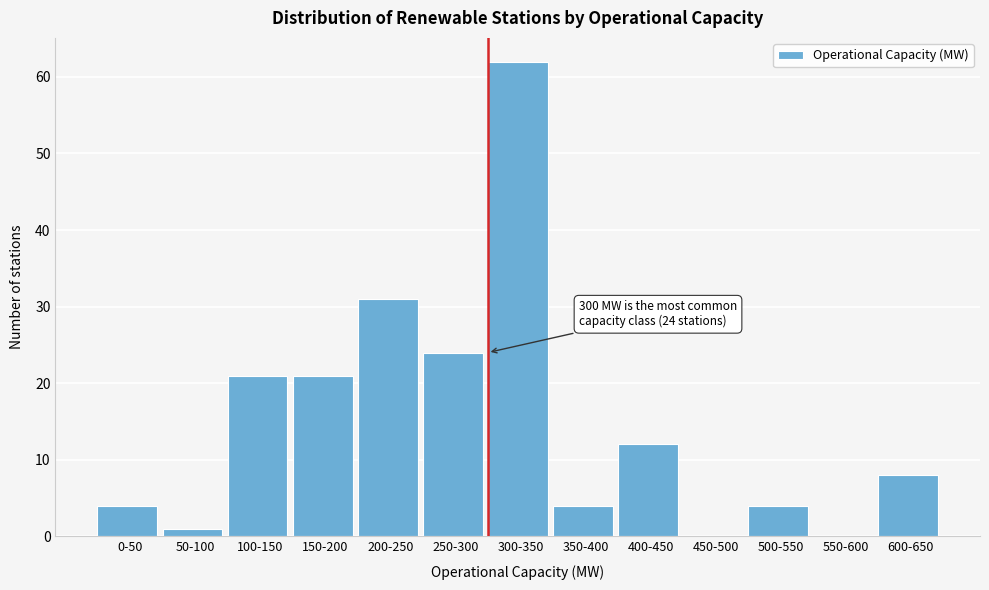

Reading left to right, list all the values displayed in this chart.

0-50=4	50-100=1	100-150=21	150-200=21	200-250=31	250-300=24	300-350=62	350-400=4	400-450=12	450-500=0	500-550=4	550-600=0	600-650=8